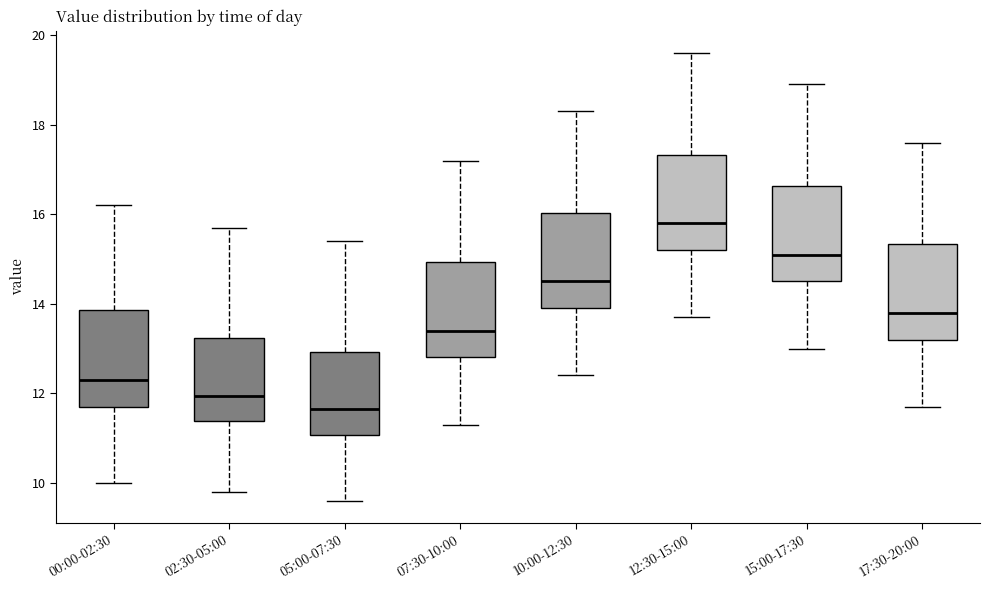

Which box's median line is the highest?

12:30-15:00